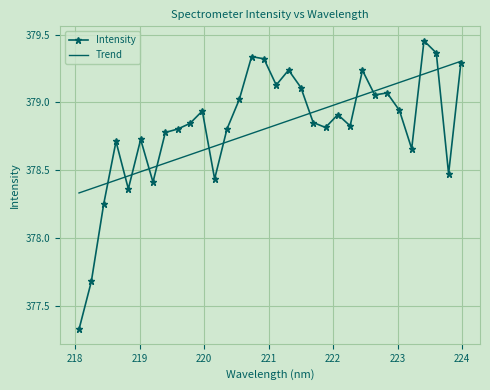

True or false: Trend has more than 0 points higher than both neighbors.

False